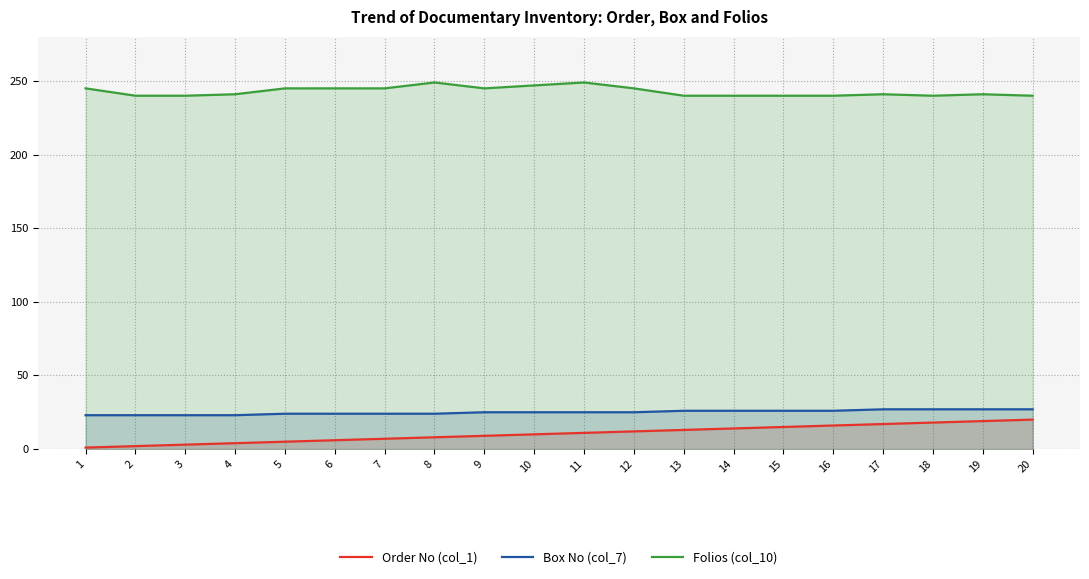

What are all the series names shown in the legend?

Order No (col_1), Box No (col_7), Folios (col_10)